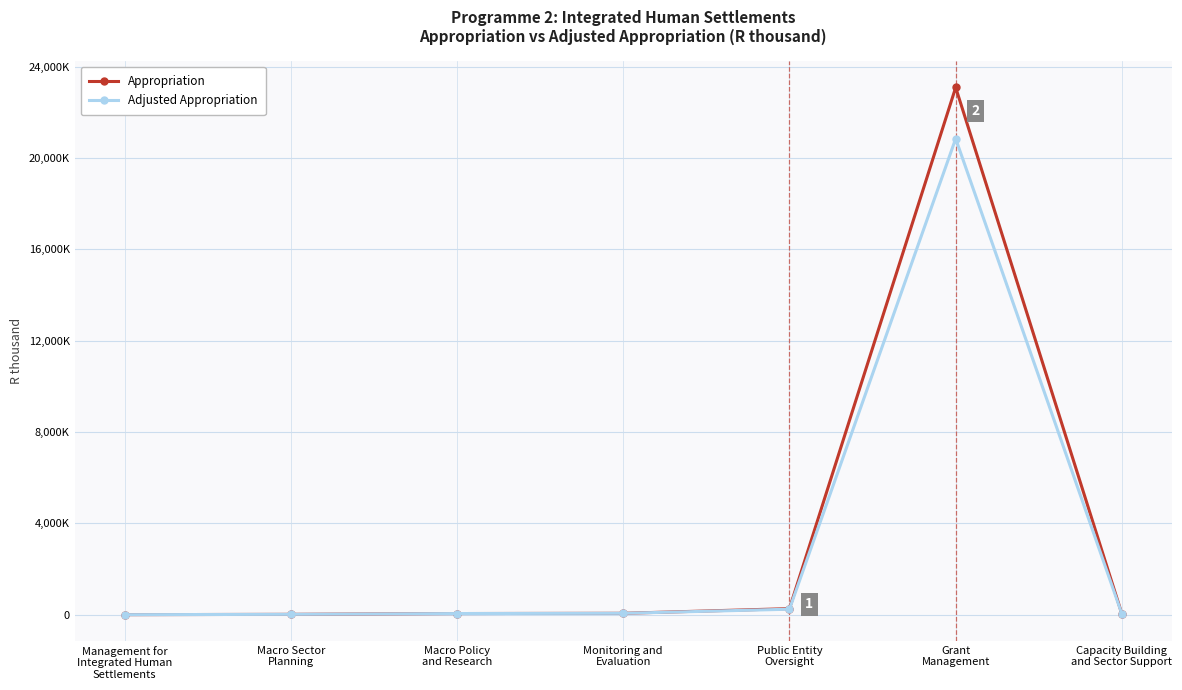

List the series in order of their overall mean, highest first.

Appropriation, Adjusted Appropriation